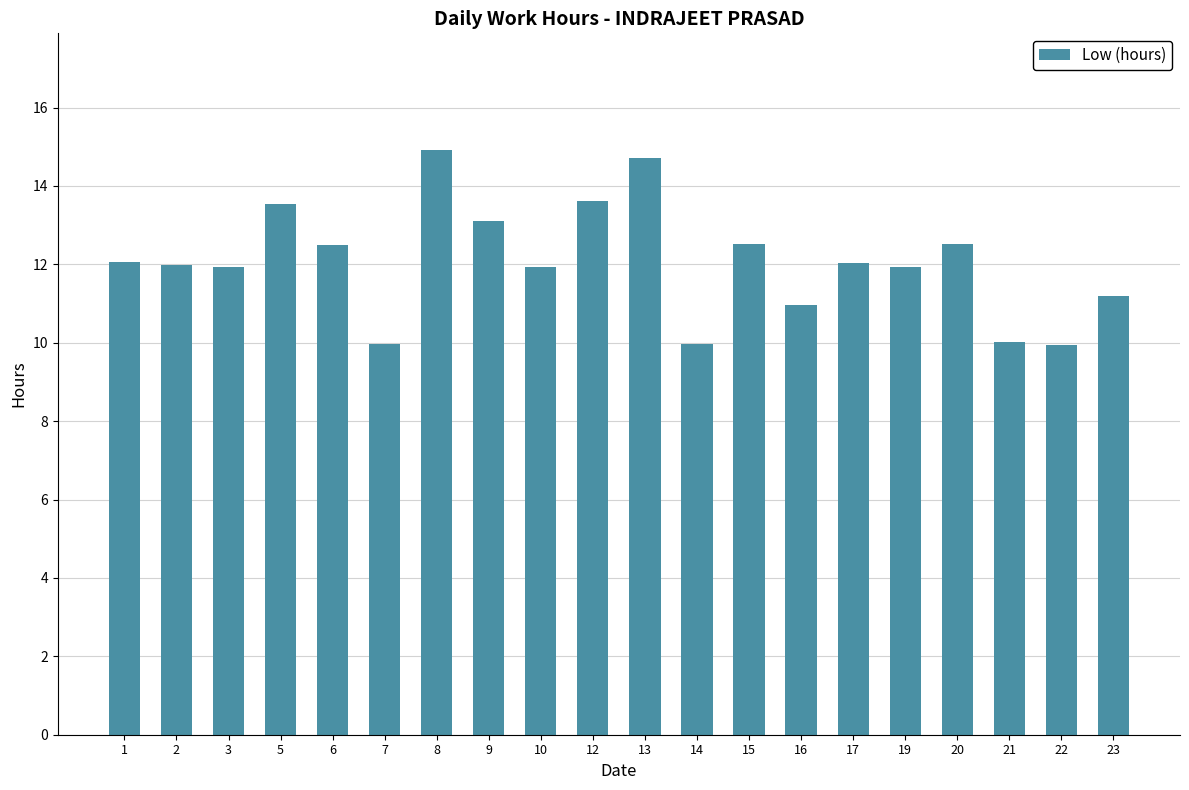

What is the greatest value displayed?

14.9